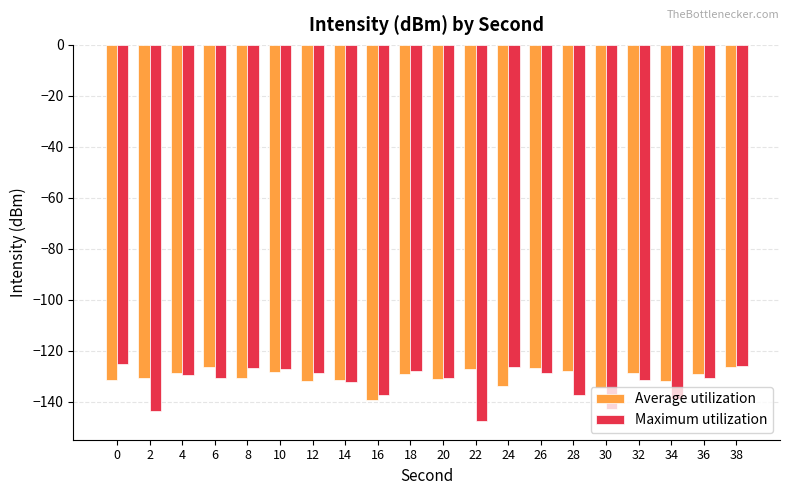

True or false: Average utilization has a value of -37.1 at 6.

False